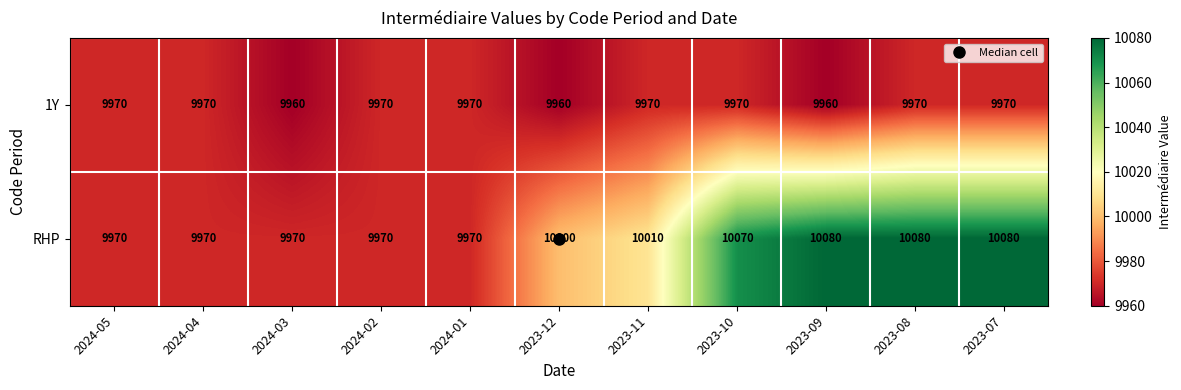

At how many categories does at least one series exceed 10049?

4